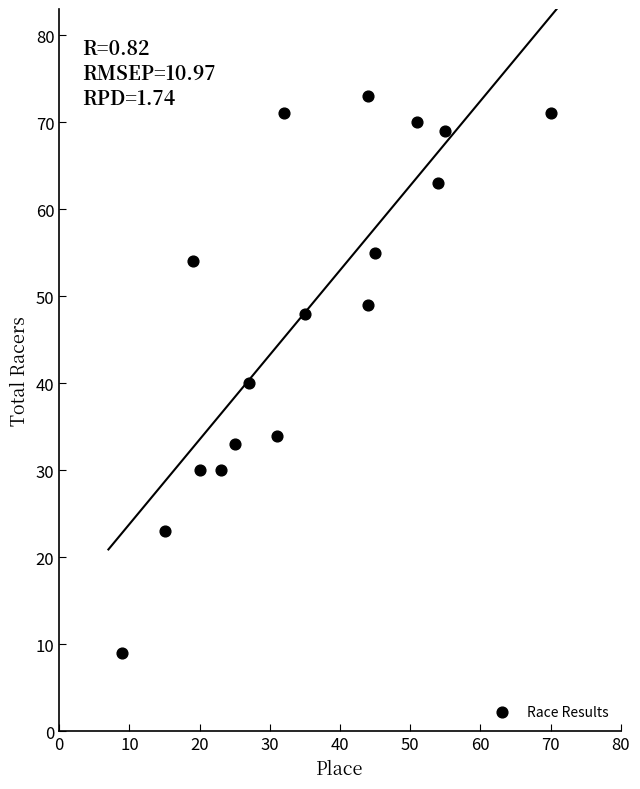

What is the range of Y values (max minus min)?

64